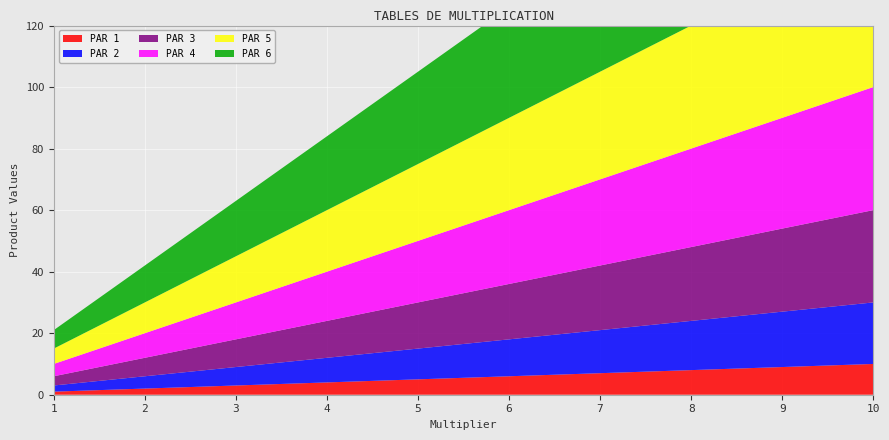

Reading right to left, transcribe all the data shown in this chart.

PAR 1: 10	9	8	7	6	5	4	3	2	1
PAR 2: 20	18	16	14	12	10	8	6	4	2
PAR 3: 30	27	24	21	18	15	12	9	6	3
PAR 4: 40	36	32	28	24	20	16	12	8	4
PAR 5: 50	45	40	35	30	25	20	15	10	5
PAR 6: 60	54	48	42	36	30	24	18	12	6